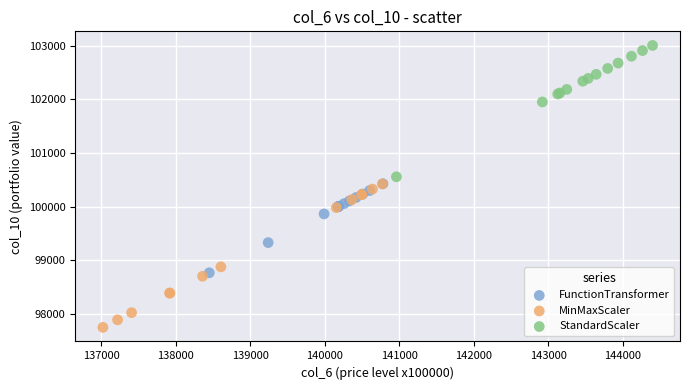

Which series reaches the minimum Y coordinate?

MinMaxScaler